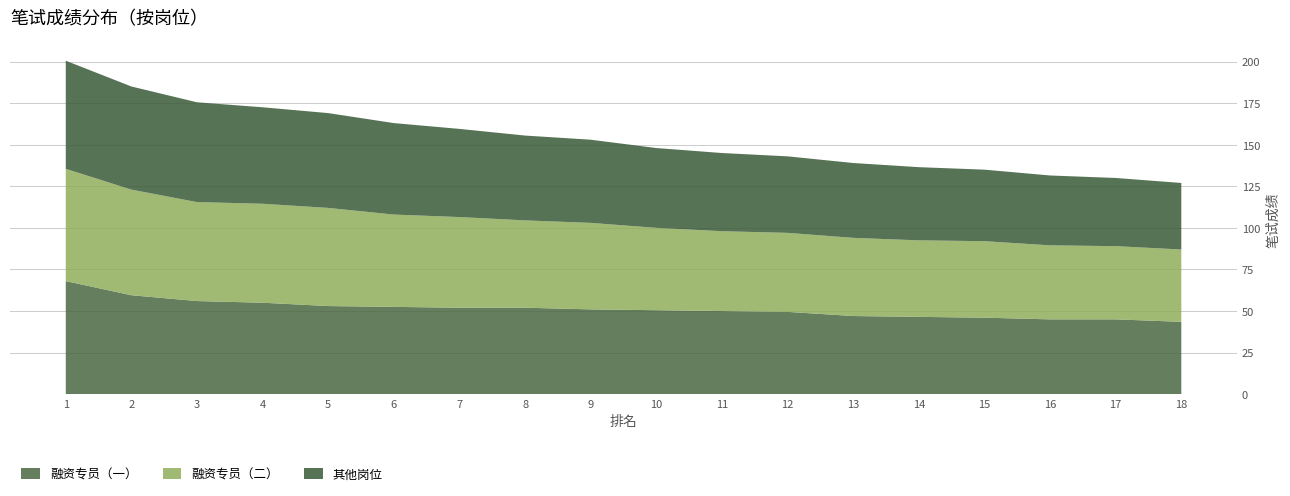

Reading left to right, what are all the values shown in this chart?

融资专员（一）: 1=68.0	2=59.5	3=56.0	4=55.0	5=53.0	6=52.5	7=52.0	8=52.0	9=51.0	10=50.5	11=50.0	12=49.5	13=47.0	14=46.5	15=46.0	16=45.0	17=45.0	18=43.5
融资专员（二）: 1=67.5	2=63.5	3=59.5	4=59.5	5=59.0	6=55.5	7=54.5	8=52.5	9=52.0	10=49.5	11=48.0	12=47.5	13=47.0	14=46.0	15=46.0	16=44.5	17=44.0	18=43.5
其他岗位: 1=65.0	2=62.0	3=60.0	4=58.0	5=57.0	6=55.0	7=53.0	8=51.0	9=50.0	10=48.0	11=47.0	12=46.0	13=45.0	14=44.0	15=43.0	16=42.0	17=41.0	18=40.0